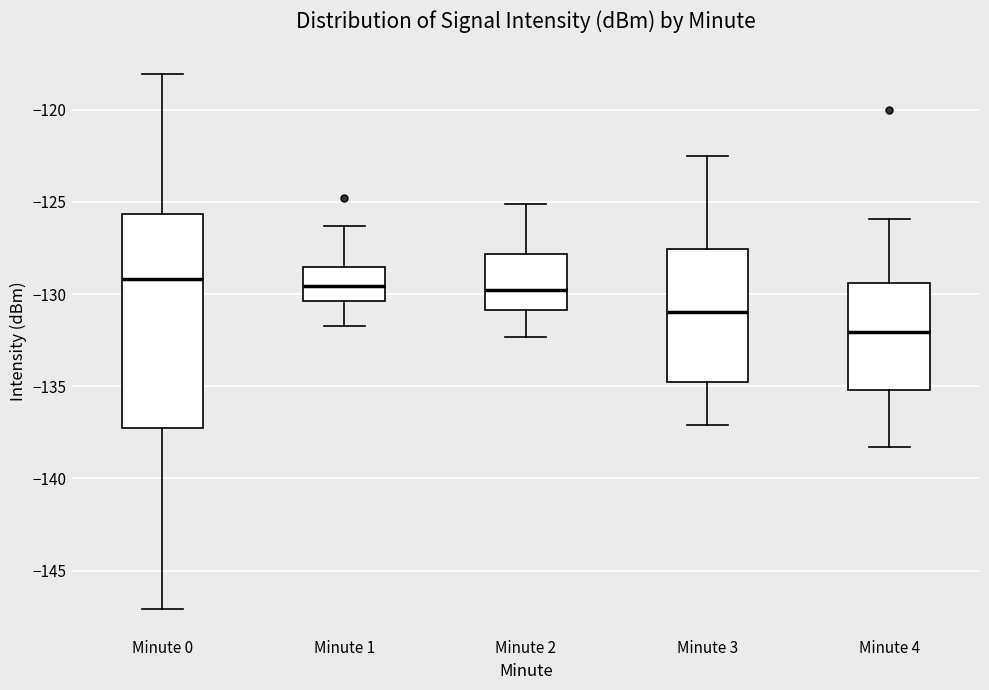

Reading left to right, read every box against the y-axis: the position of its median line, the range the box covers, and the ends of its whiskers. The values are not printed on the chart, so give them approximately, as read against the axis.

Minute 0: median -129.0, box -137.5 to -125.5, whiskers -147.0 to -118.0
Minute 1: median -129.5, box -130.5 to -128.5, whiskers -132.0 to -126.5
Minute 2: median -129.5, box -131.0 to -128.0, whiskers -132.5 to -125.0
Minute 3: median -131.0, box -135.0 to -127.5, whiskers -137.0 to -122.5
Minute 4: median -132.0, box -135.0 to -129.5, whiskers -138.5 to -126.0